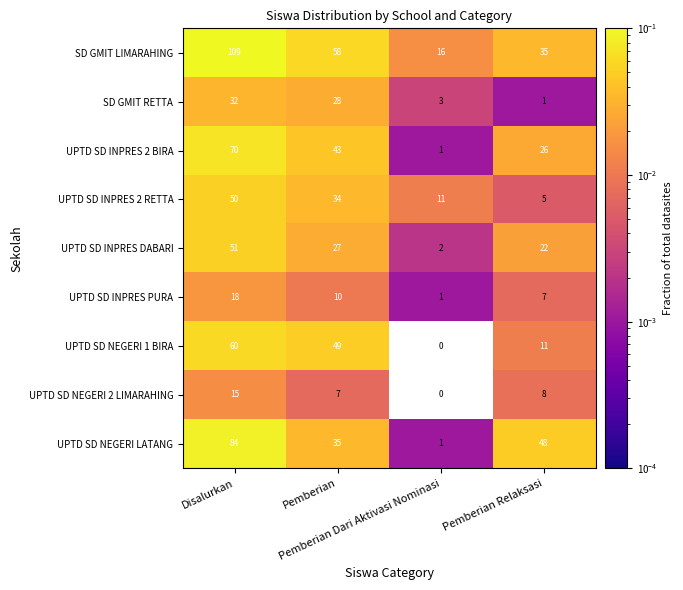

What is the total value across all series at Pemberian?

291